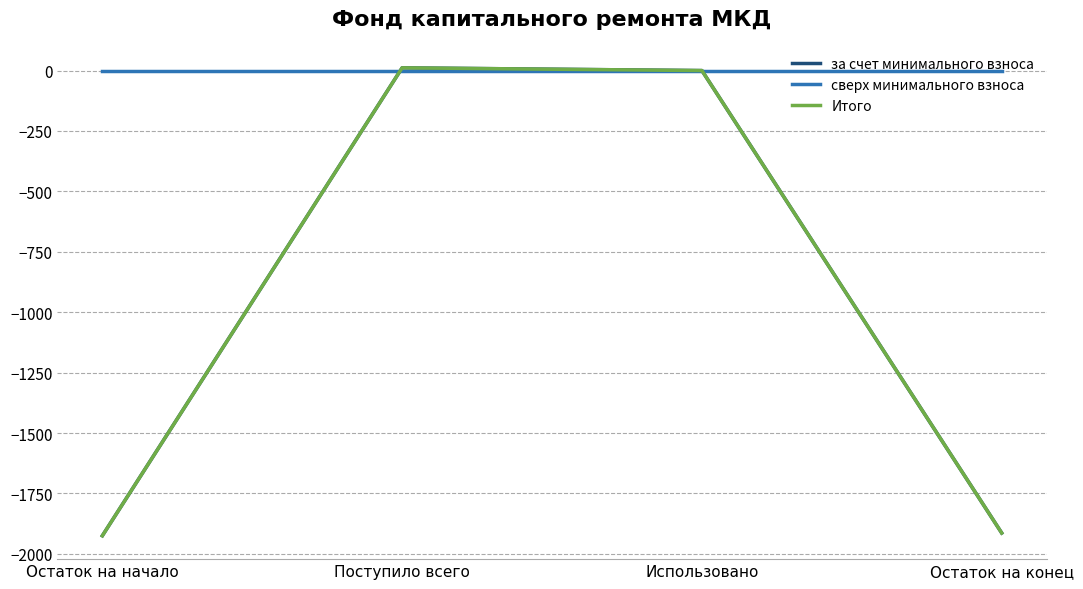

How many lines are shown in the chart?

3